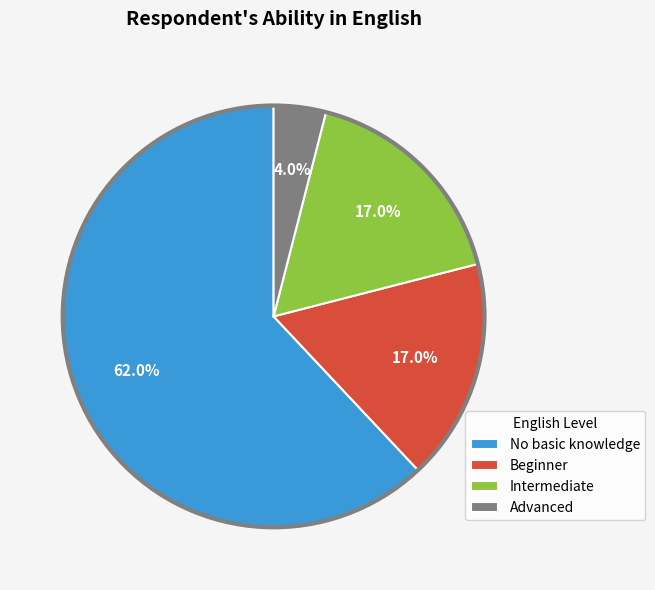

What is the majority slice?

No basic knowledge